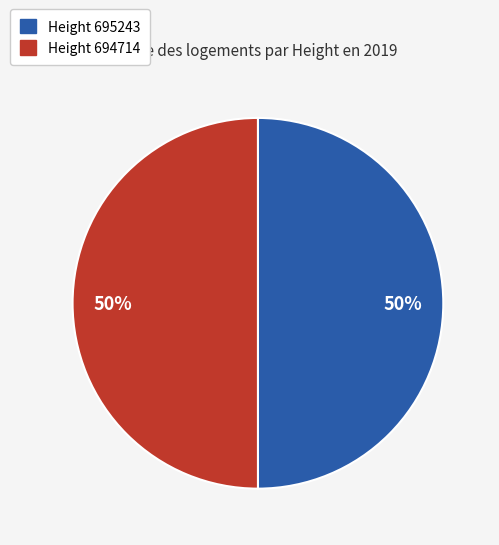

To the nearest percent, what is the average slice percentage?

50%